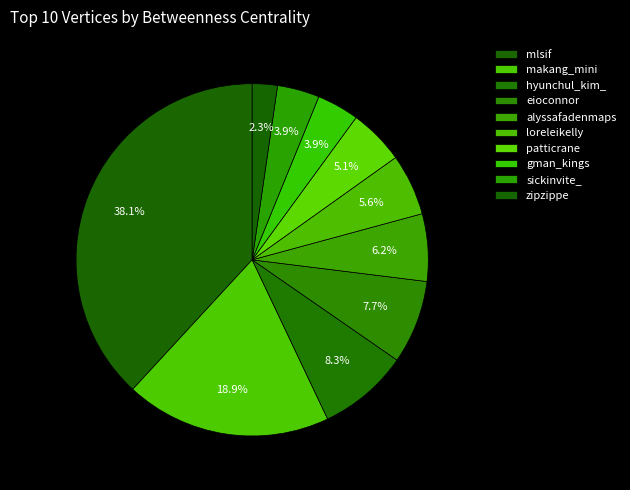

What percentage is the alyssafadenmaps slice, to the nearest percent?

6%